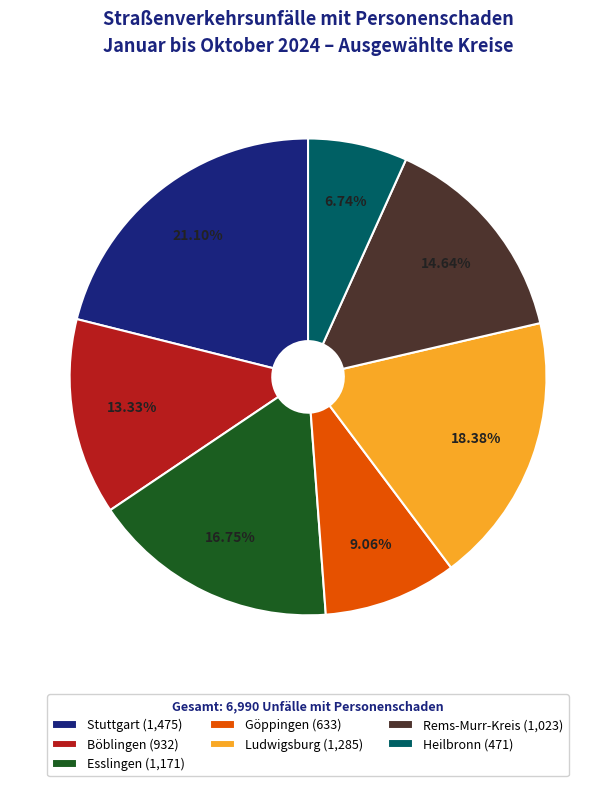

To the nearest percent, what is the average slice percentage?

14%